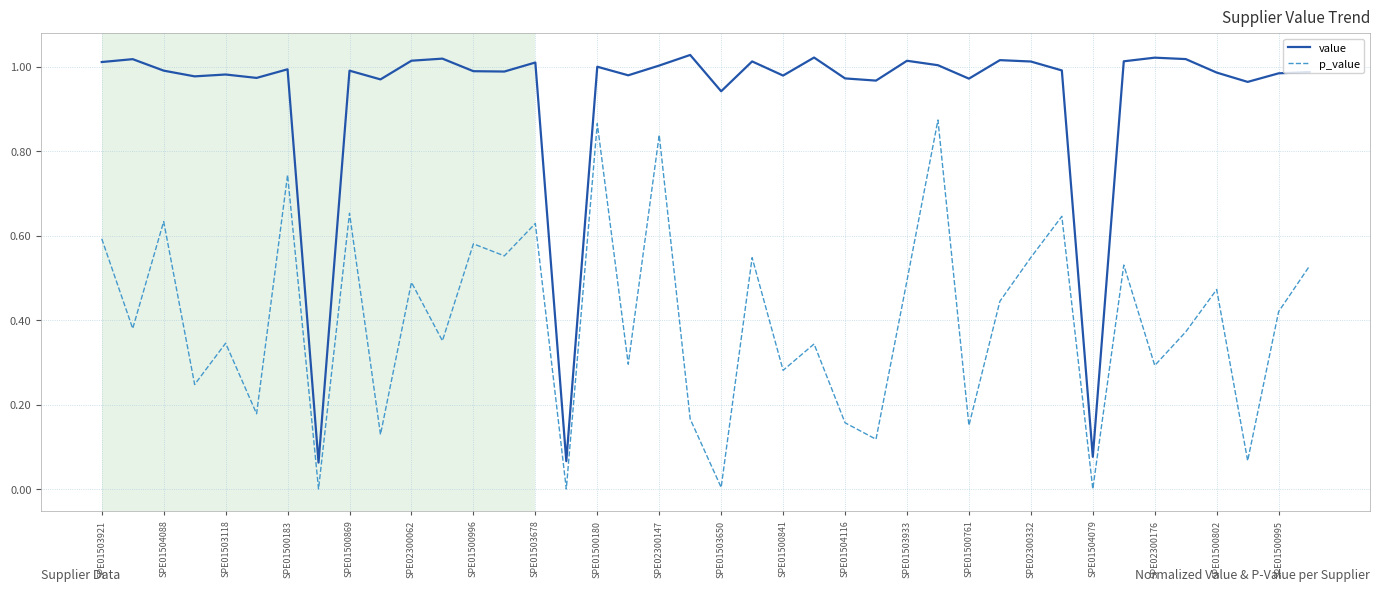

Which series has the widest spread of values?

value